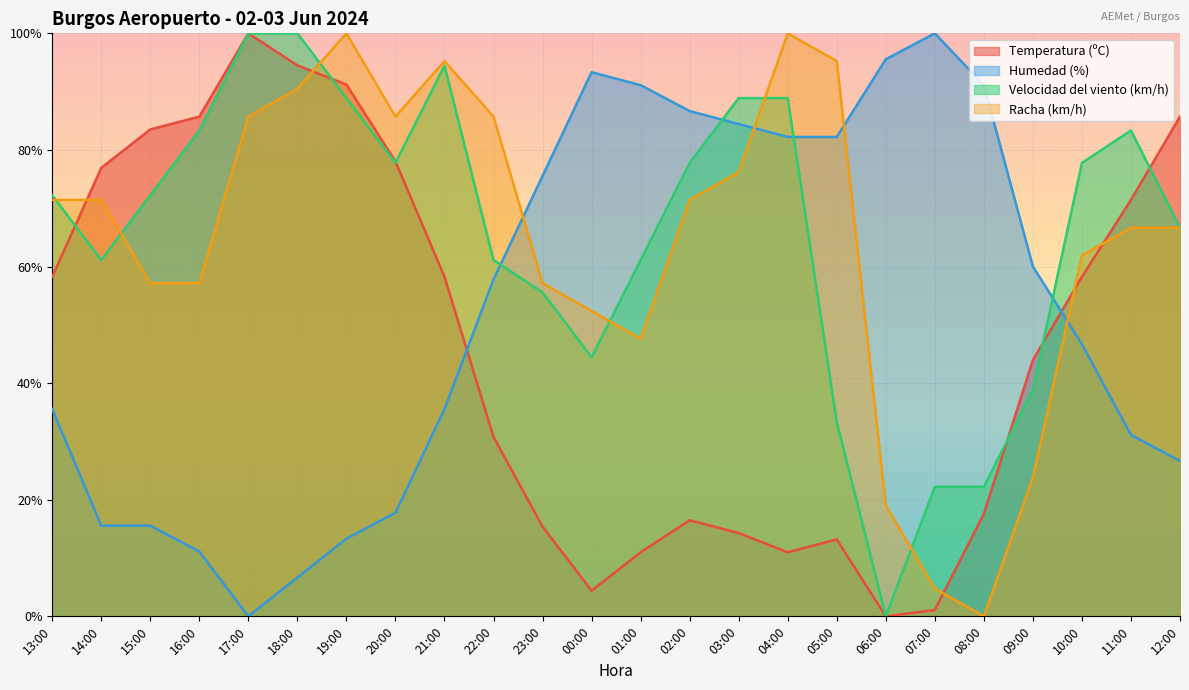

How many times do Racha (km/h) and Velocidad del viento (km/h) cross each other?

6